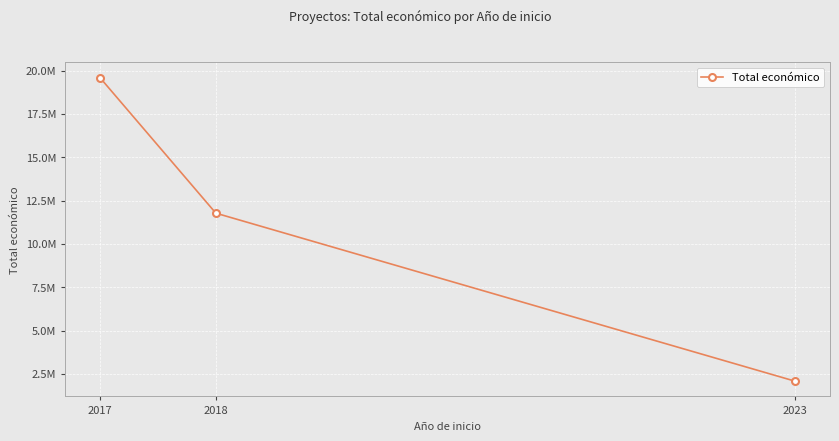

Is this an area chart (filled region under the line)?

No